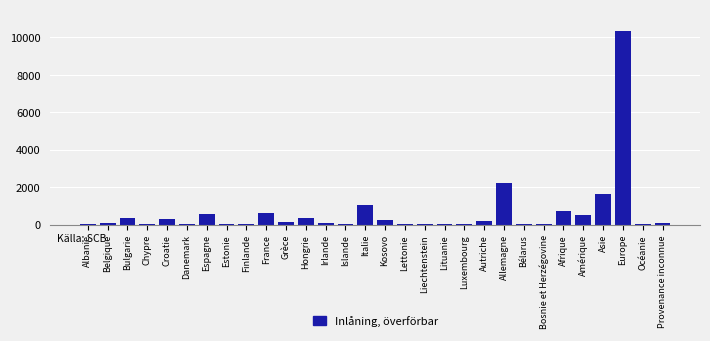

Between Bulgarie and Chypre, which is larger?

Bulgarie